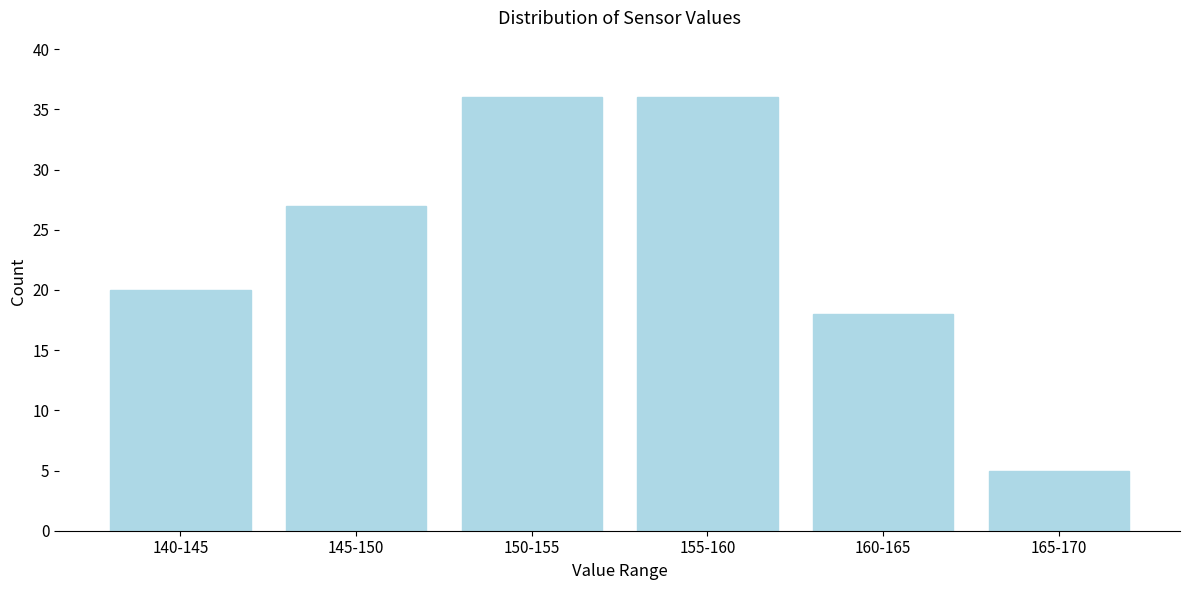

Reading left to right, extract all data points from this chart.

20	27	36	36	18	5